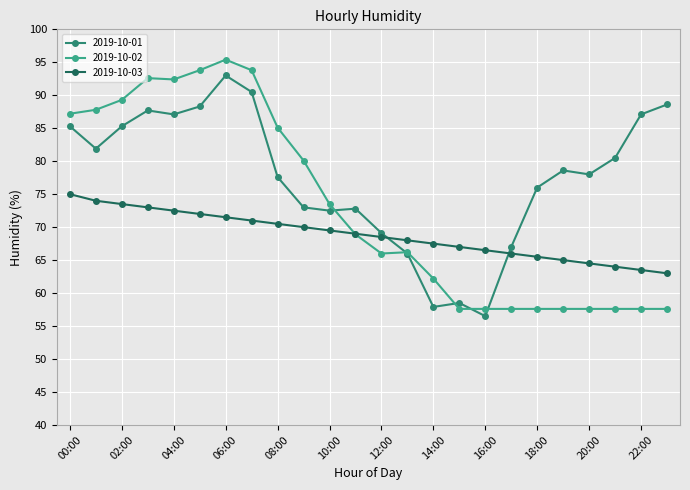

Does the chart display data point markers on the line(s)?

Yes